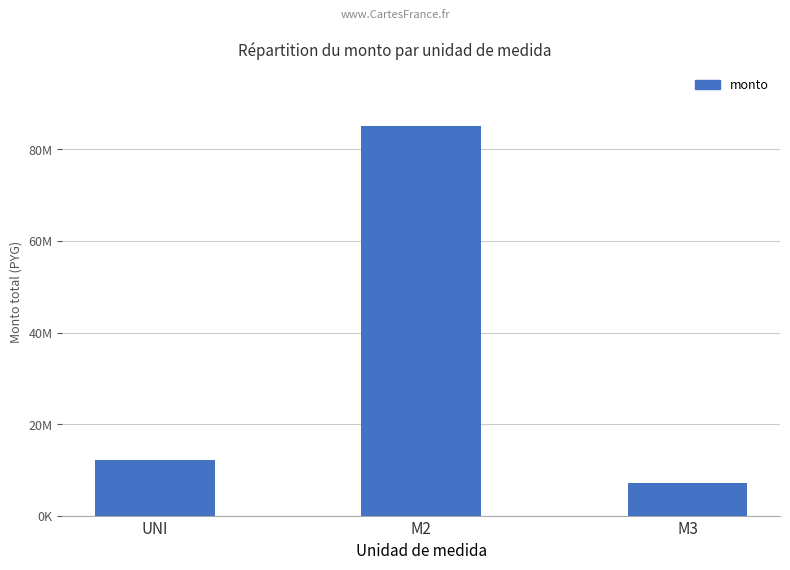

What is the maximum value shown in the chart?

85136165